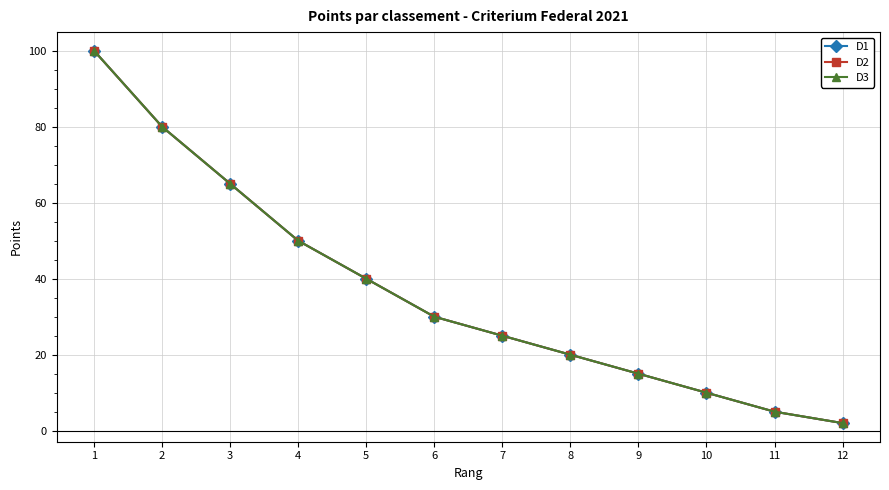

True or false: D2 has a value of 40 at 5.

True